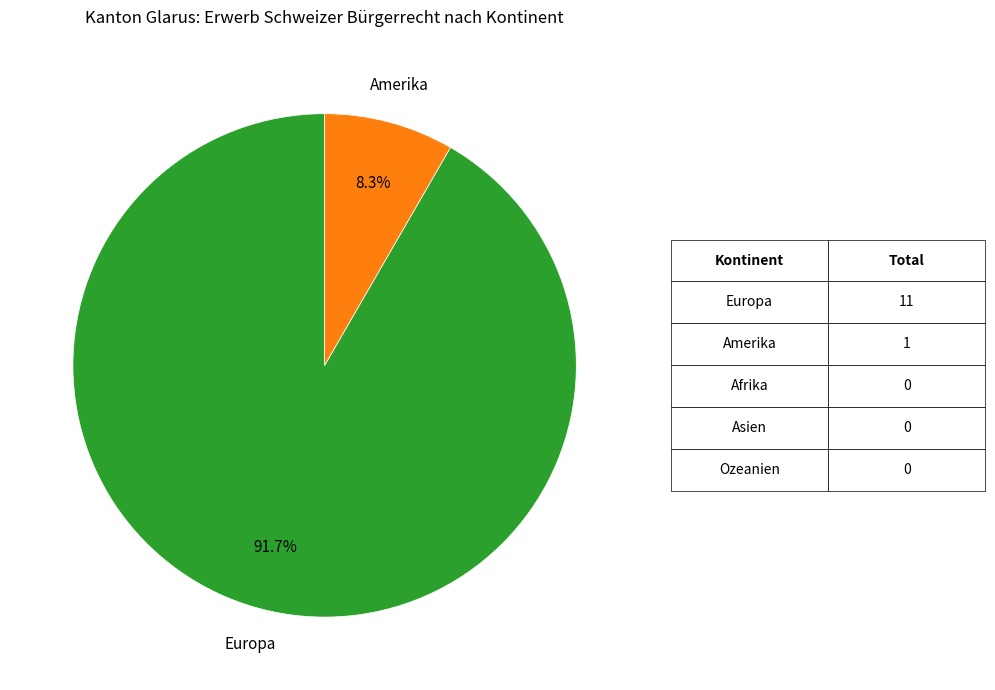

To the nearest percent, what is the average slice percentage?

50%